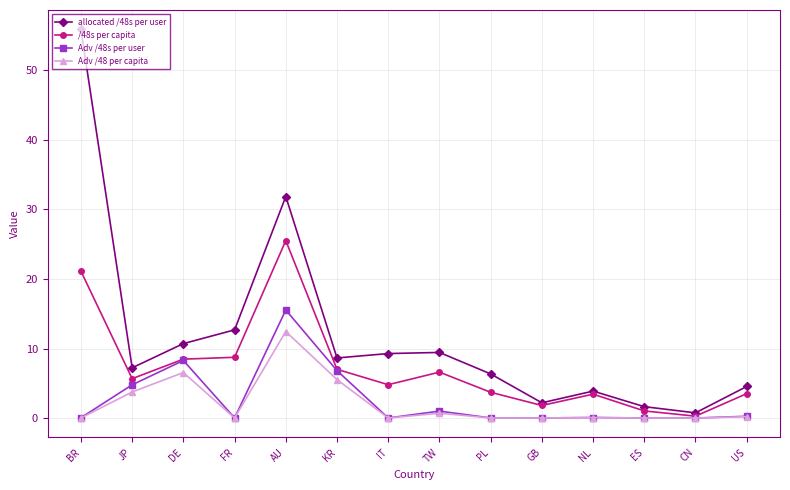

What are all the series names shown in the legend?

allocated /48s per user, /48s per capita, Adv /48s per user, Adv /48 per capita